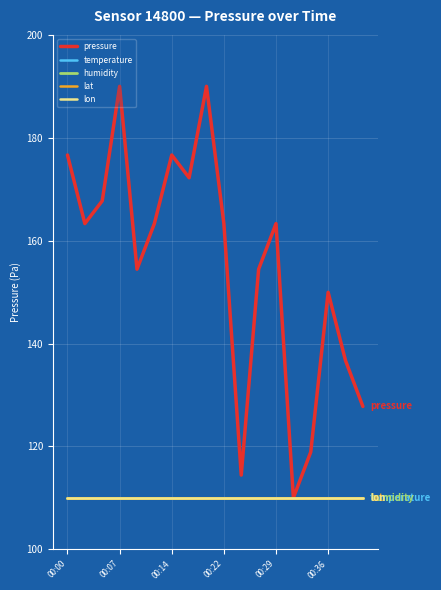

Is this an area chart (filled region under the line)?

No